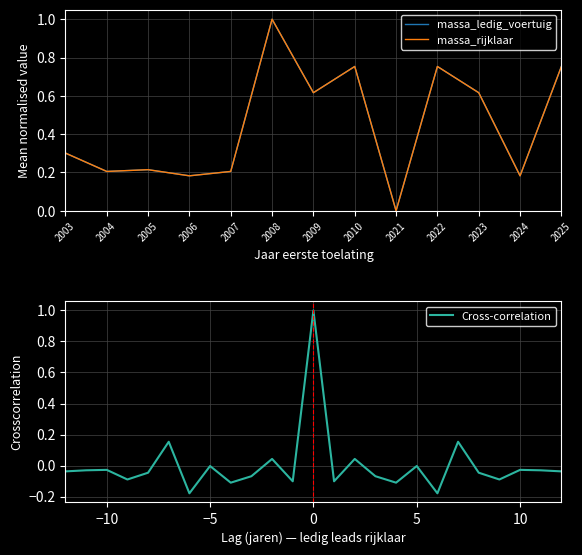

What is the sum of the massa_ledig_voertuig values at 2022 and 2025?

1.5